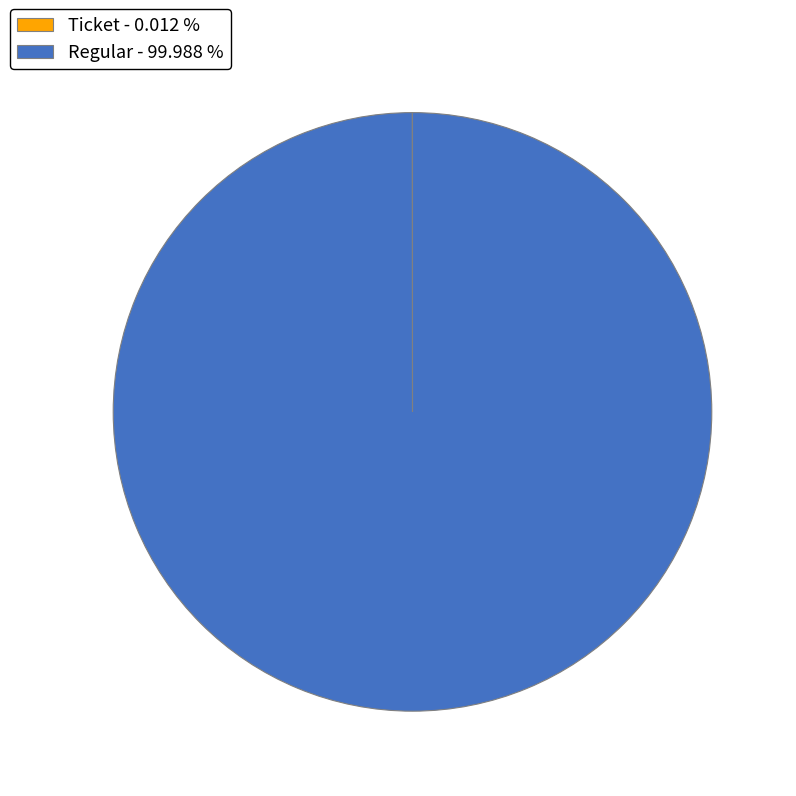

Which slice is the largest?

Regular - 99.988 %